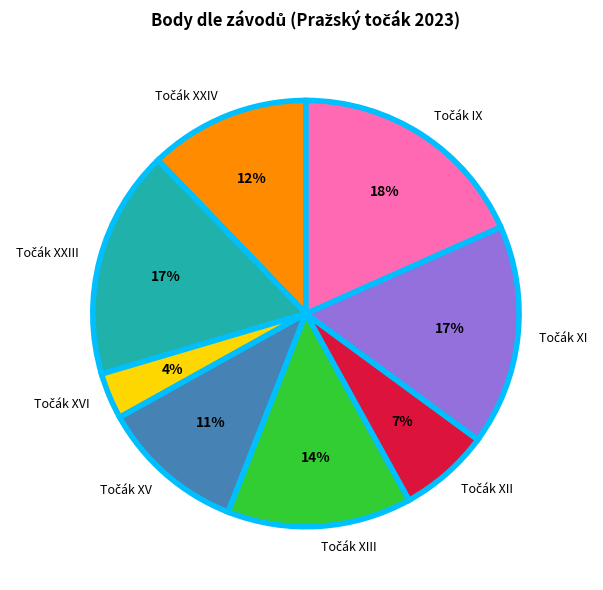

Does any single category account for the majority?

No